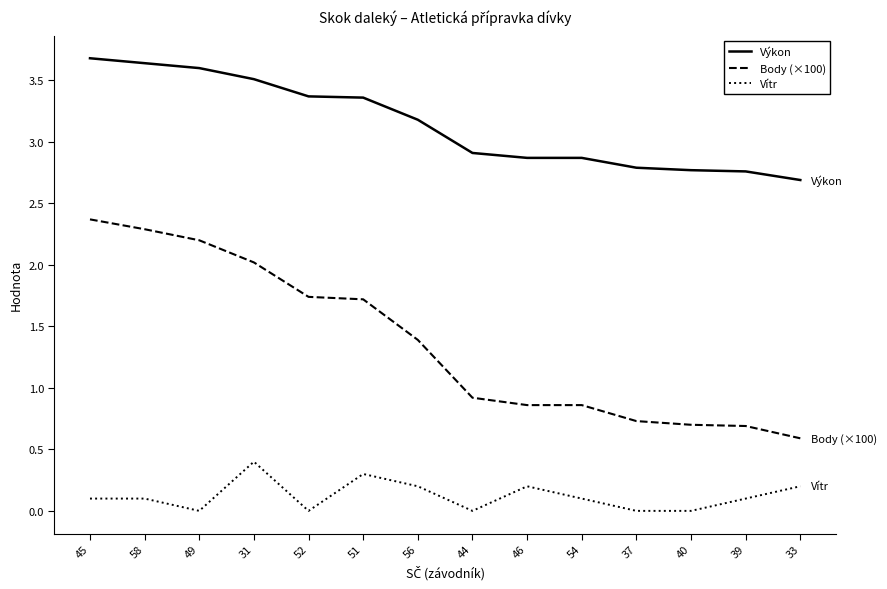

Reading left to right, transcribe all the data shown in this chart.

Výkon: 3.7	3.6	3.6	3.5	3.4	3.4	3.2	2.9	2.9	2.9	2.8	2.8	2.8	2.7
Body (×100): 2.4	2.3	2.2	2.0	1.7	1.7	1.4	0.9	0.9	0.9	0.7	0.7	0.7	0.6
Vítr: 0.1	0.1	0.0	0.4	0.0	0.3	0.2	0.0	0.2	0.1	0.0	0.0	0.1	0.2